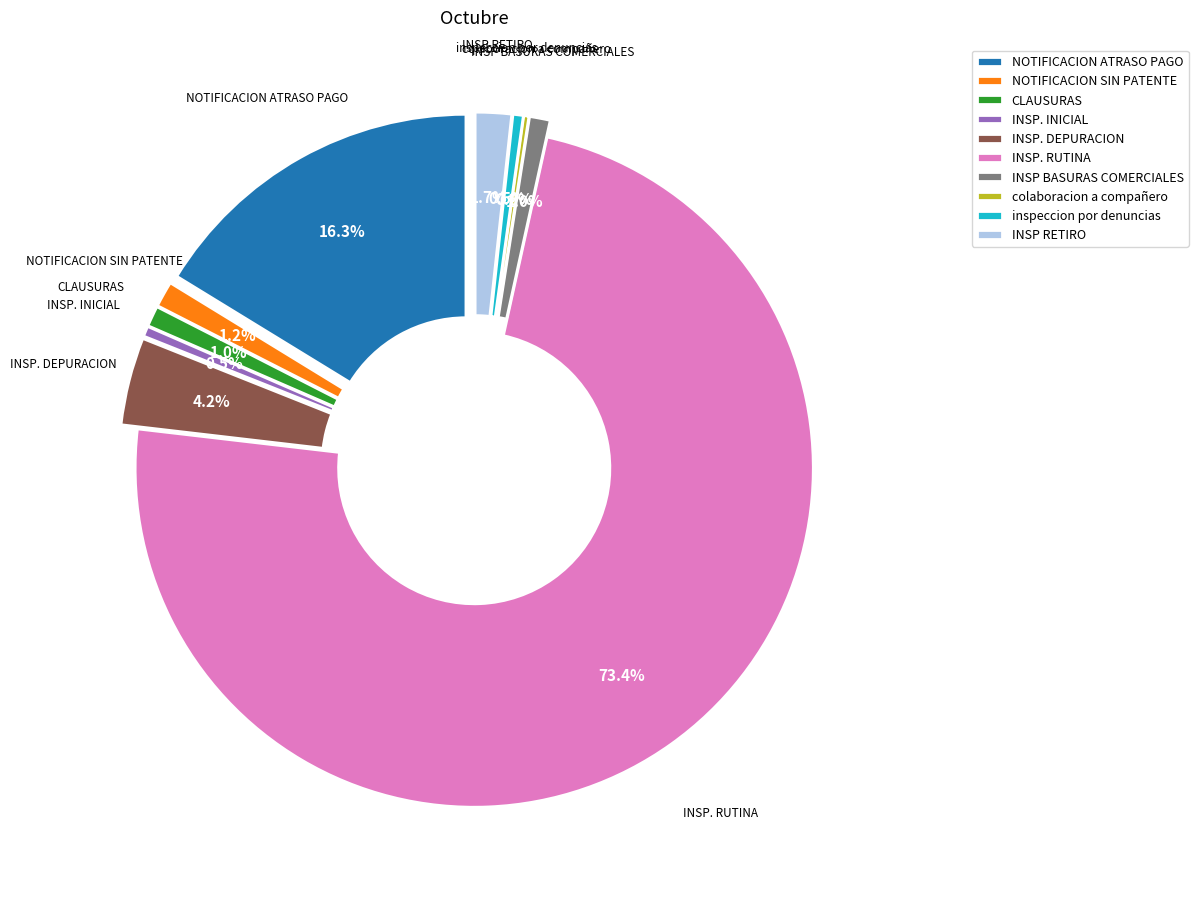

What is the majority slice?

INSP. RUTINA